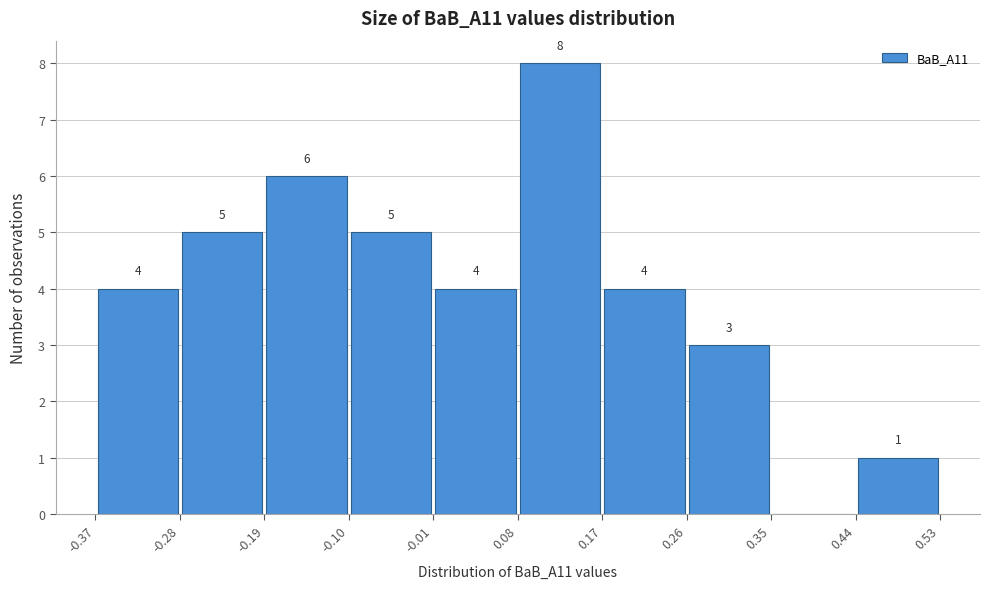

Which range on the x-axis has the tallest bar?

0.08 to 0.17